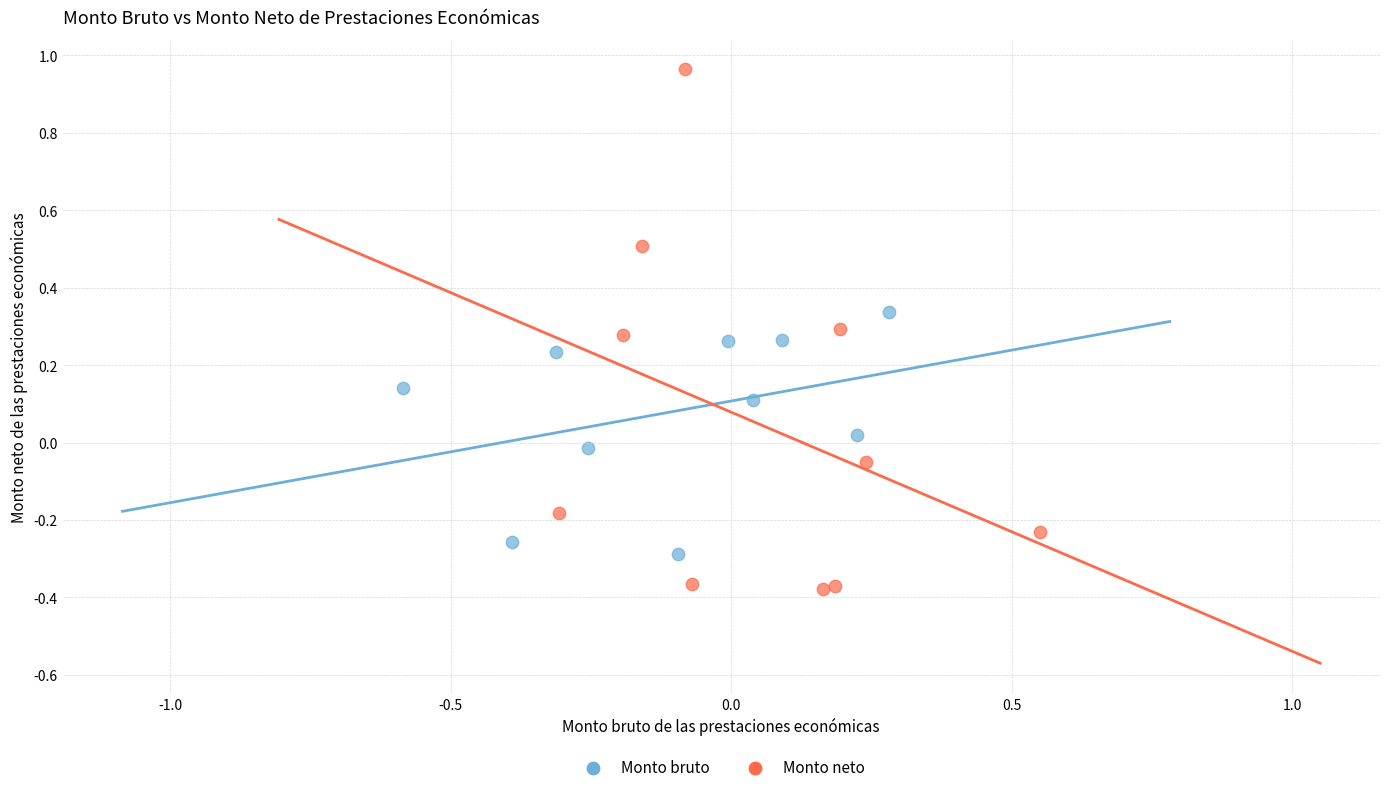

What are all the series names shown in the legend?

Monto bruto, Monto neto